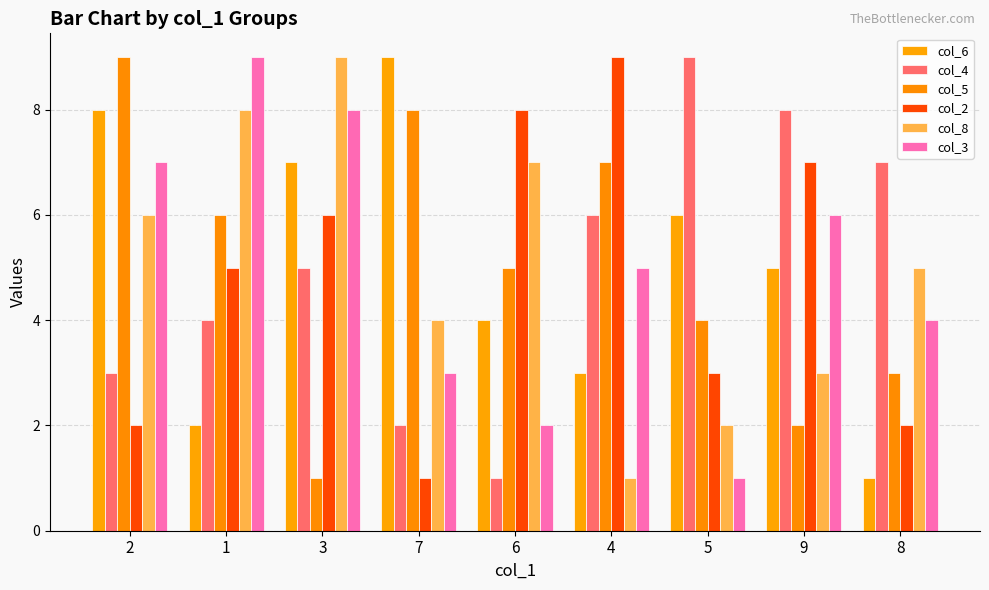

List the series in order of their peak value, highest first.

col_6, col_4, col_5, col_2, col_8, col_3